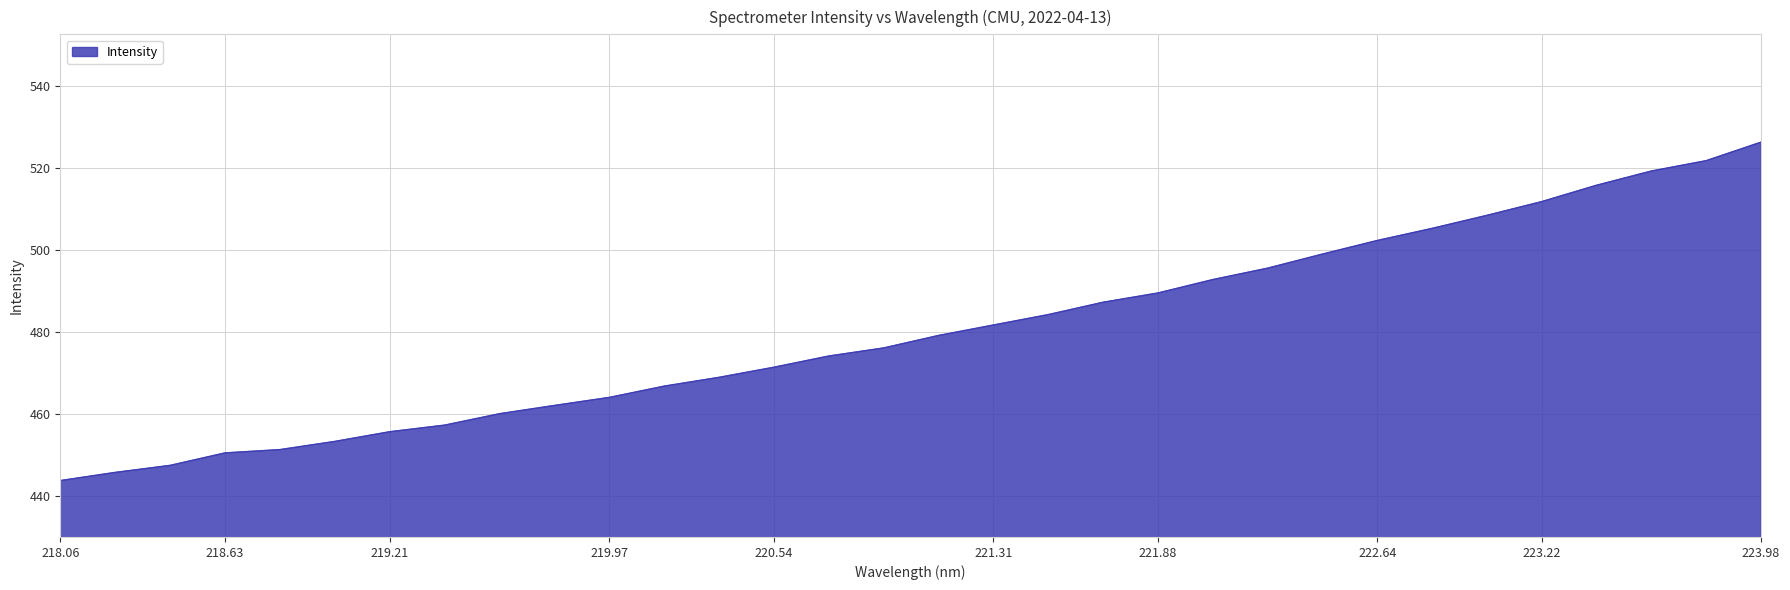

What is the minimum value shown in the chart?

443.8